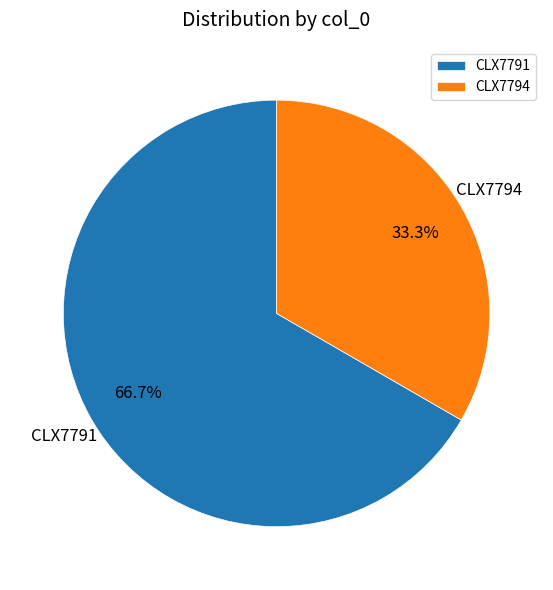

To the nearest percent, what percentage of the pie is CLX7791?

67%